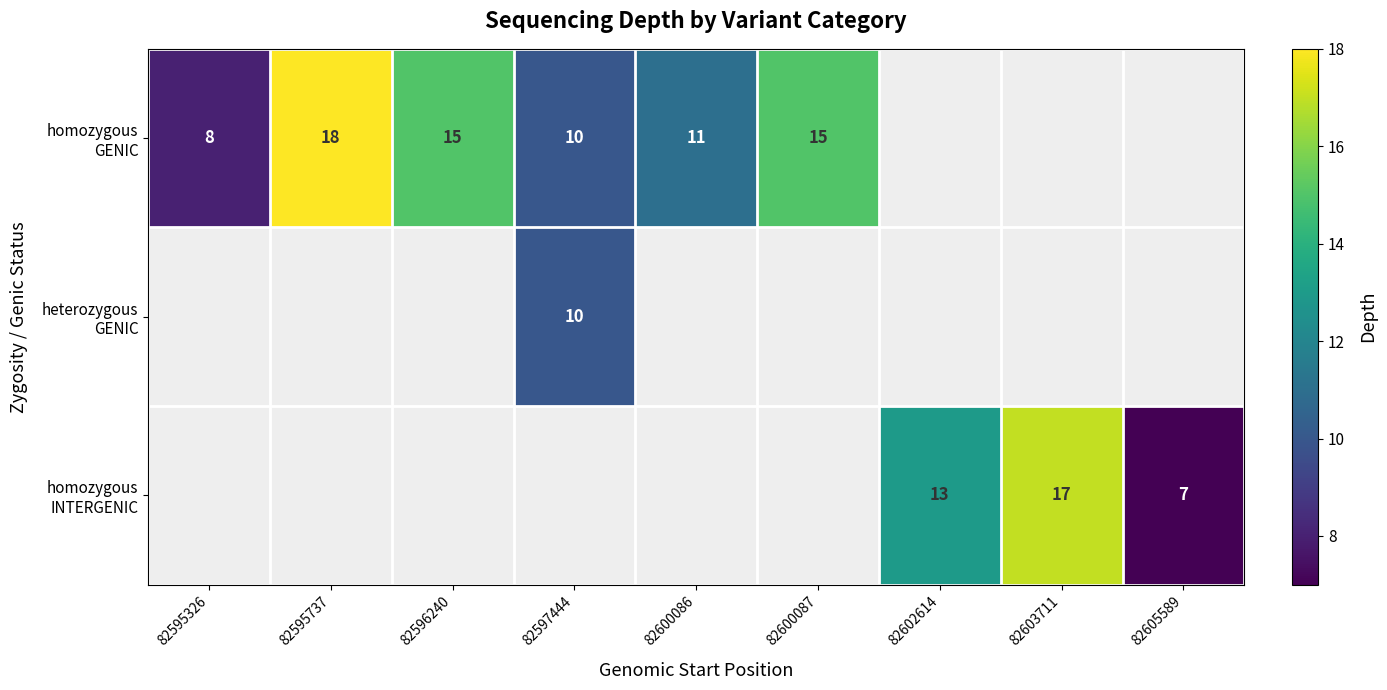

How many categories are shown in the chart?

9